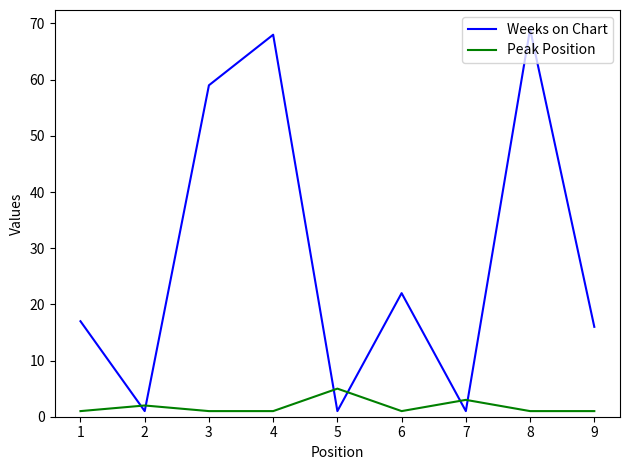

Is it true that Weeks on Chart equals 69 at 8?

True